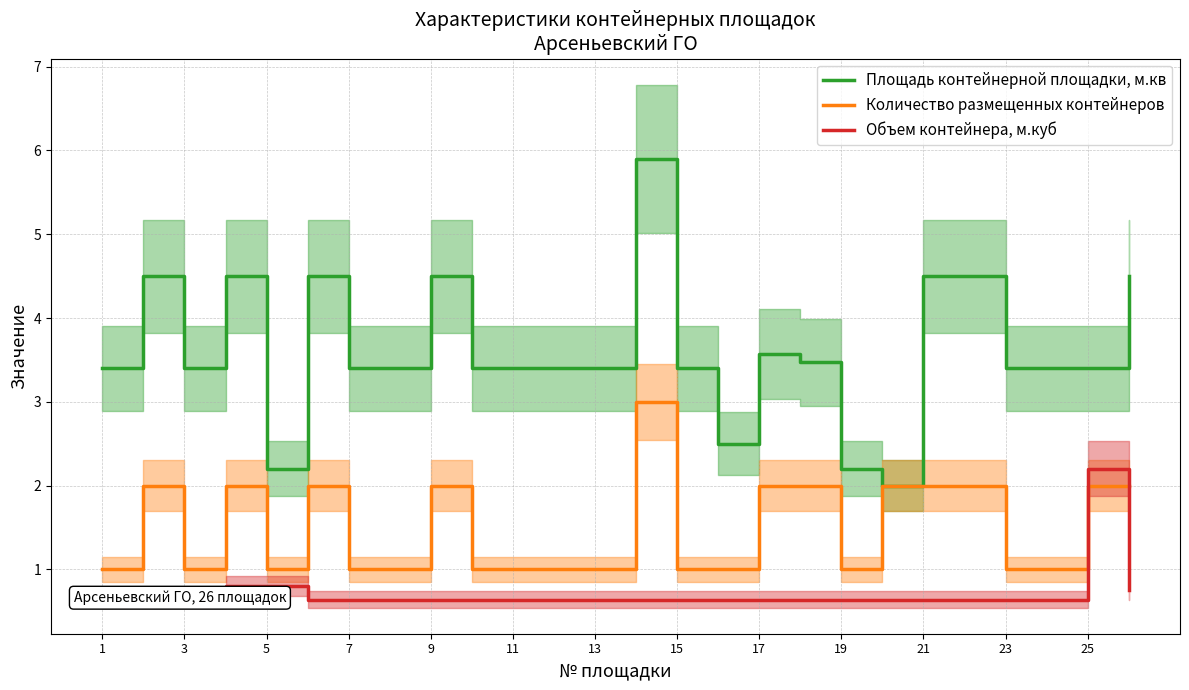

What is the value of the Количество размещенных контейнеров point at the 12th from the left?

1.0